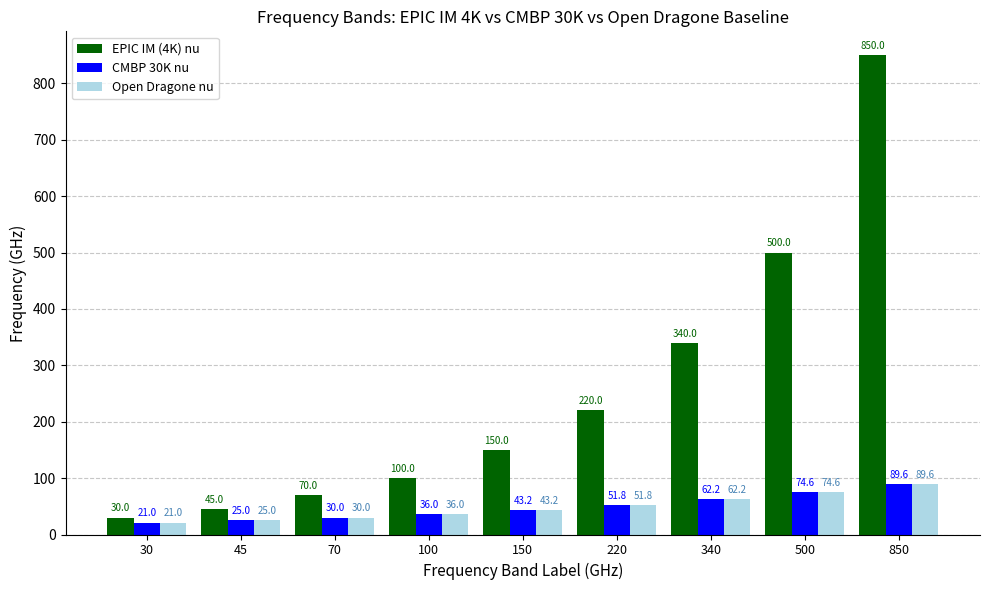

How many bars are there in each group?

3